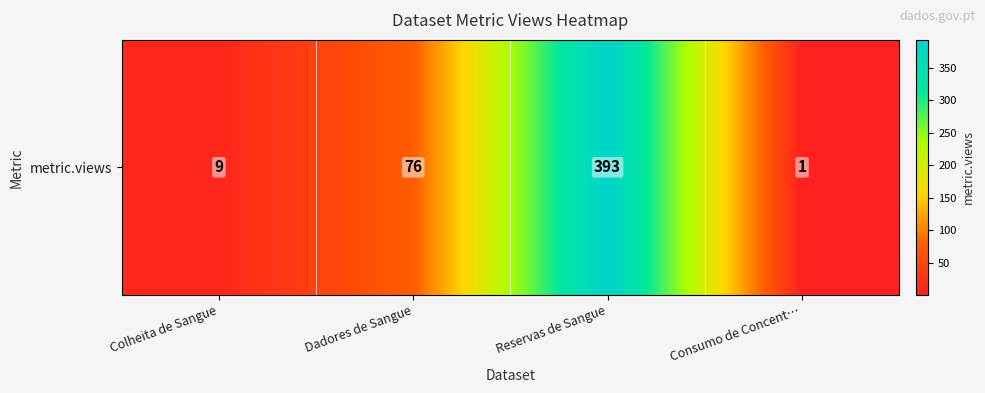

The chart shows a value of 9 at Colheita de Sangue. True or false?

True